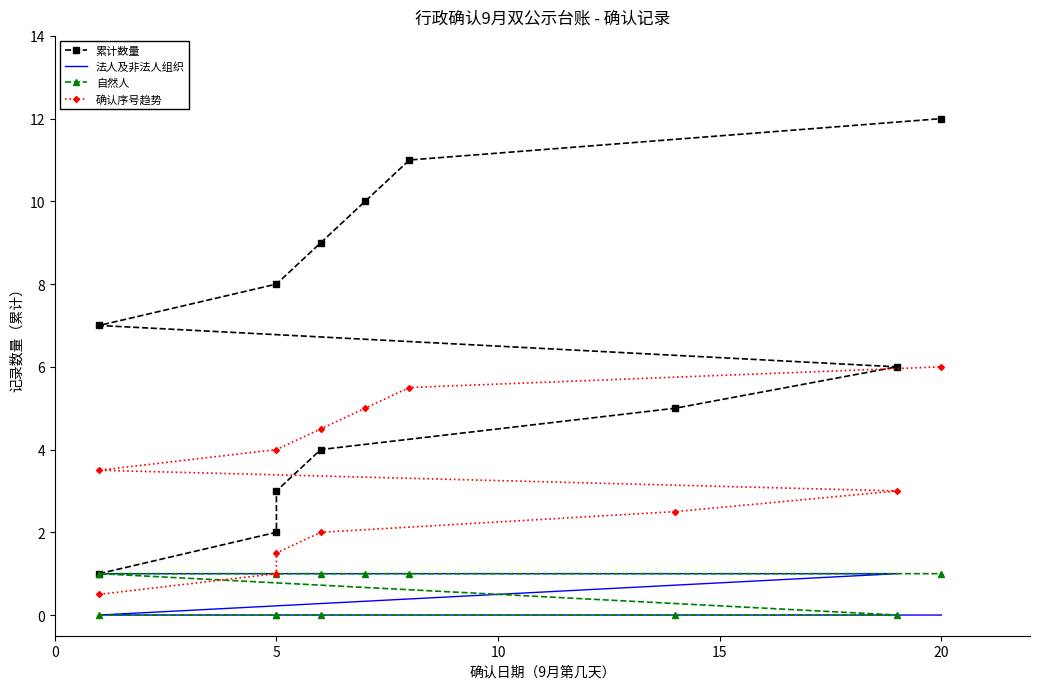

Which has a higher value, 15 or 11?

11